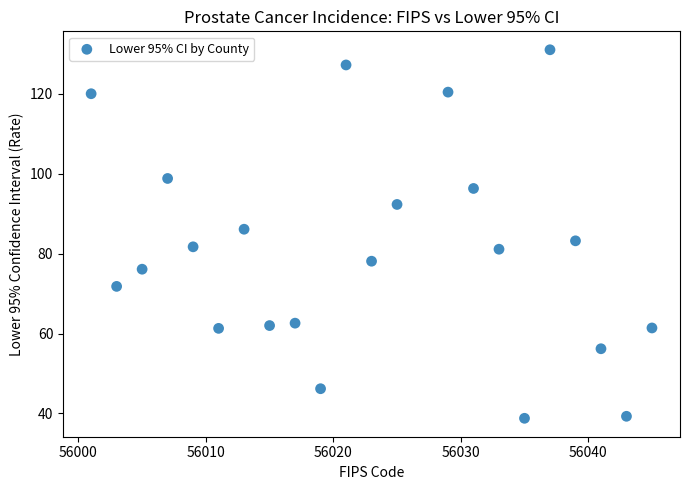

What is the range of X values (max minus min)?

44.0